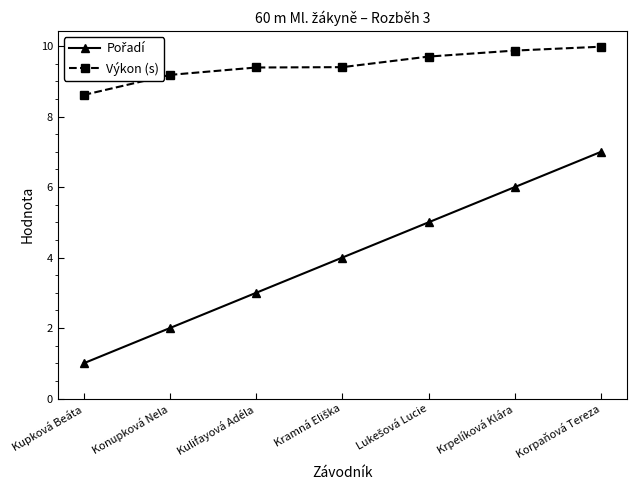

What is the label of the 7th point from the right?

Kupková Beáta